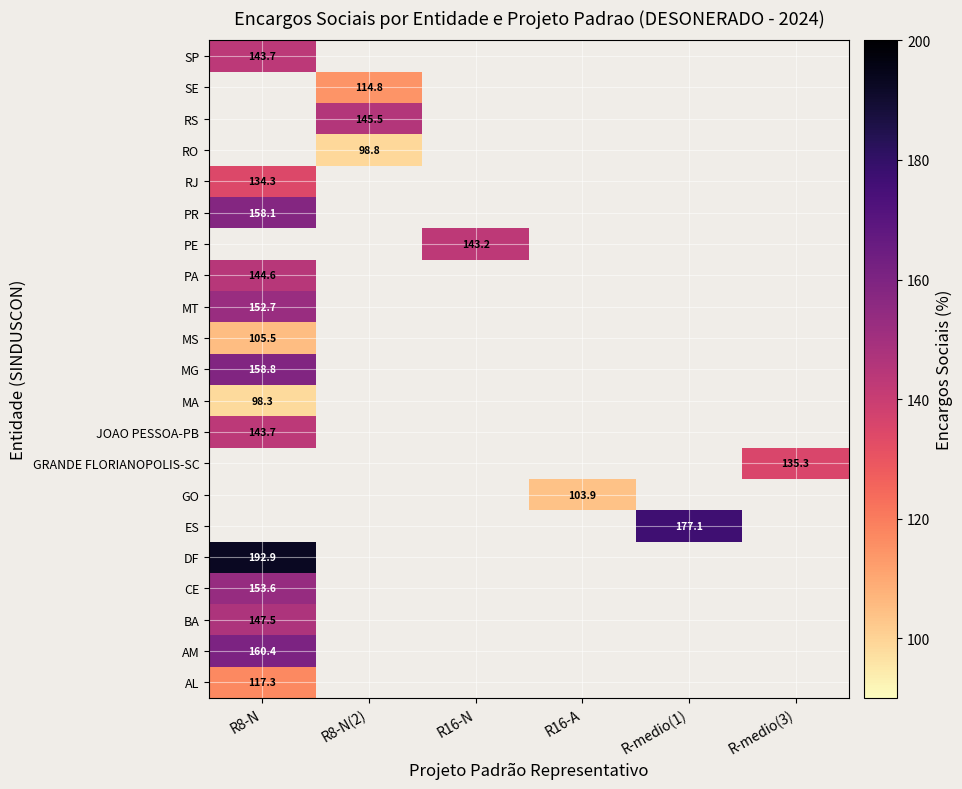

Which category has the lowest value in the GRANDE FLORIANOPOLIS-SC series?

R8-N